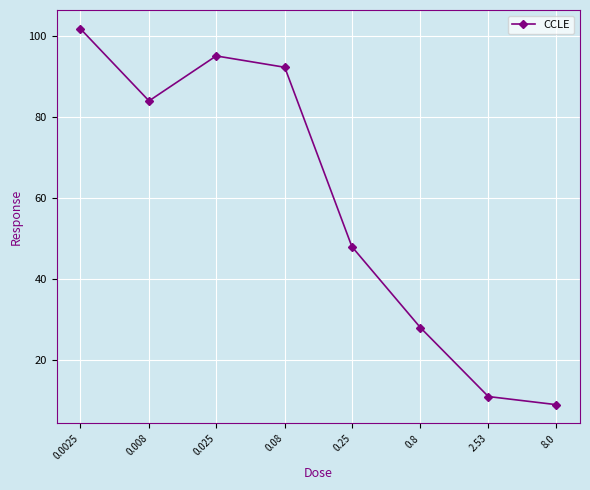

What position from the right is 0.0025?

8